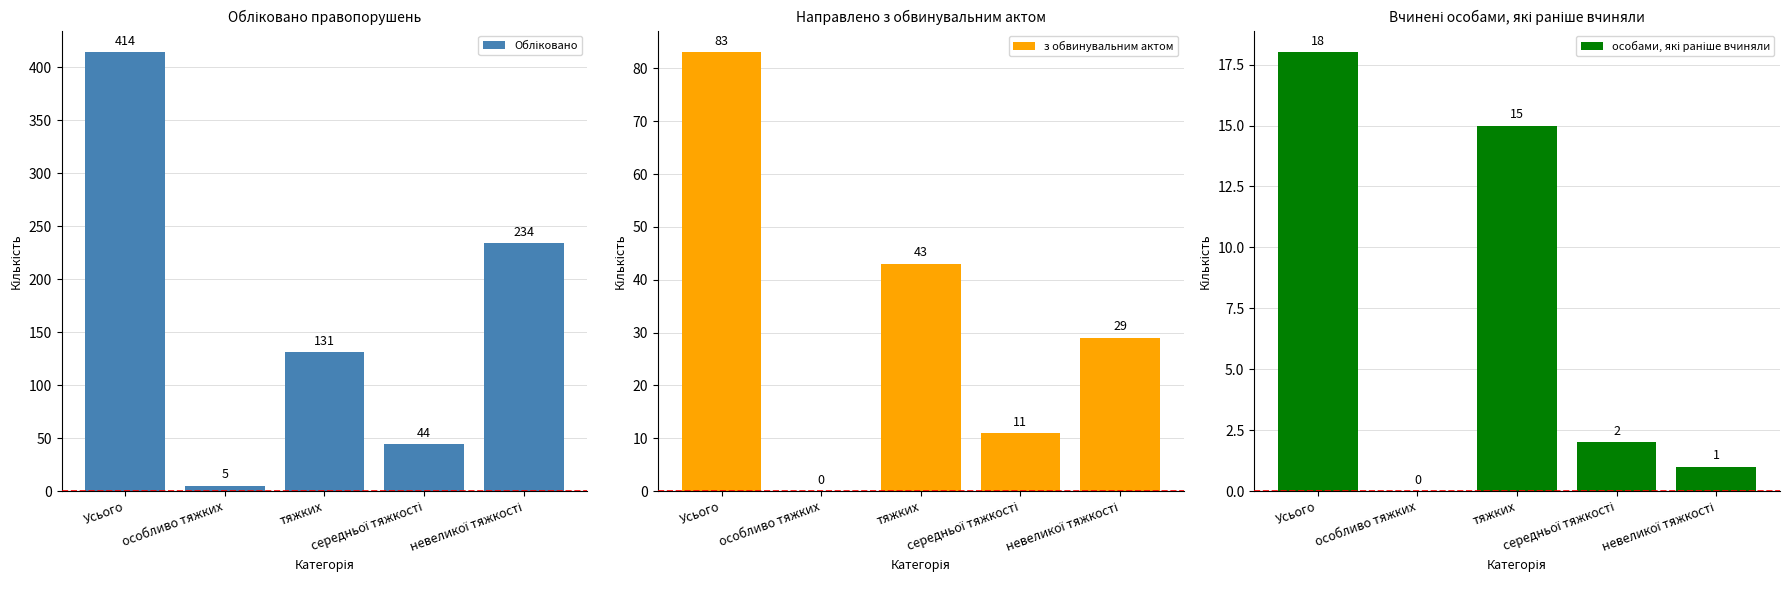

What is the highest value of the з обвинувальним актом series?

83